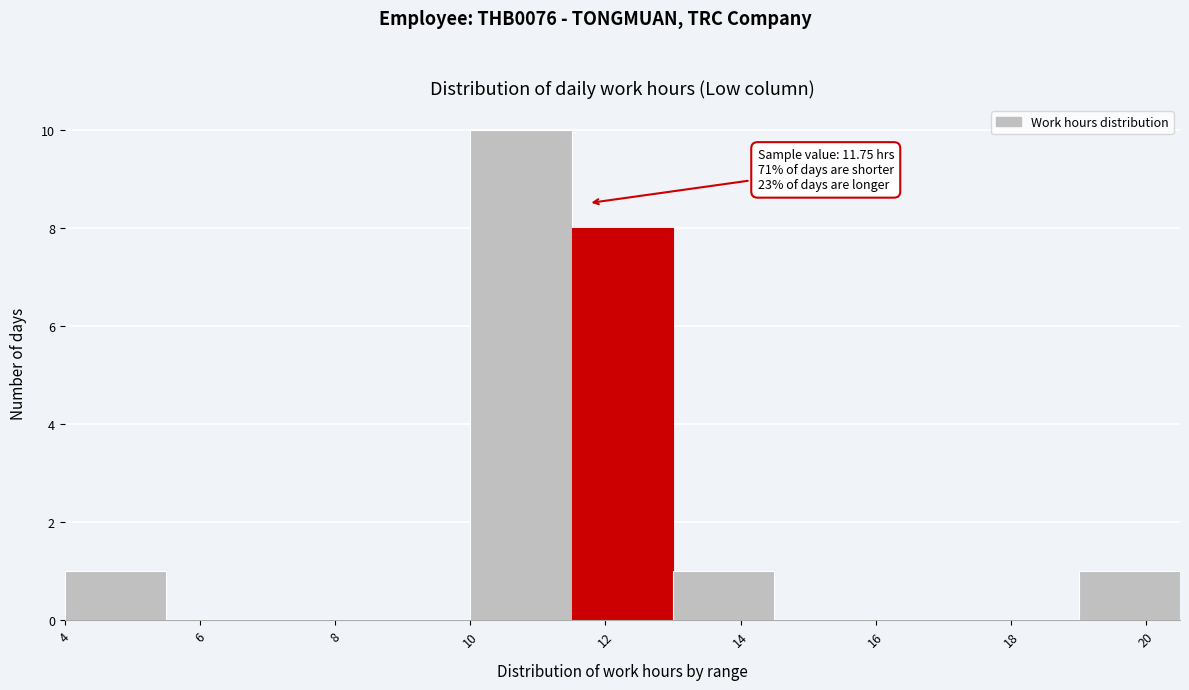

Which range on the x-axis has the tallest bar?

10.0 to 11.5